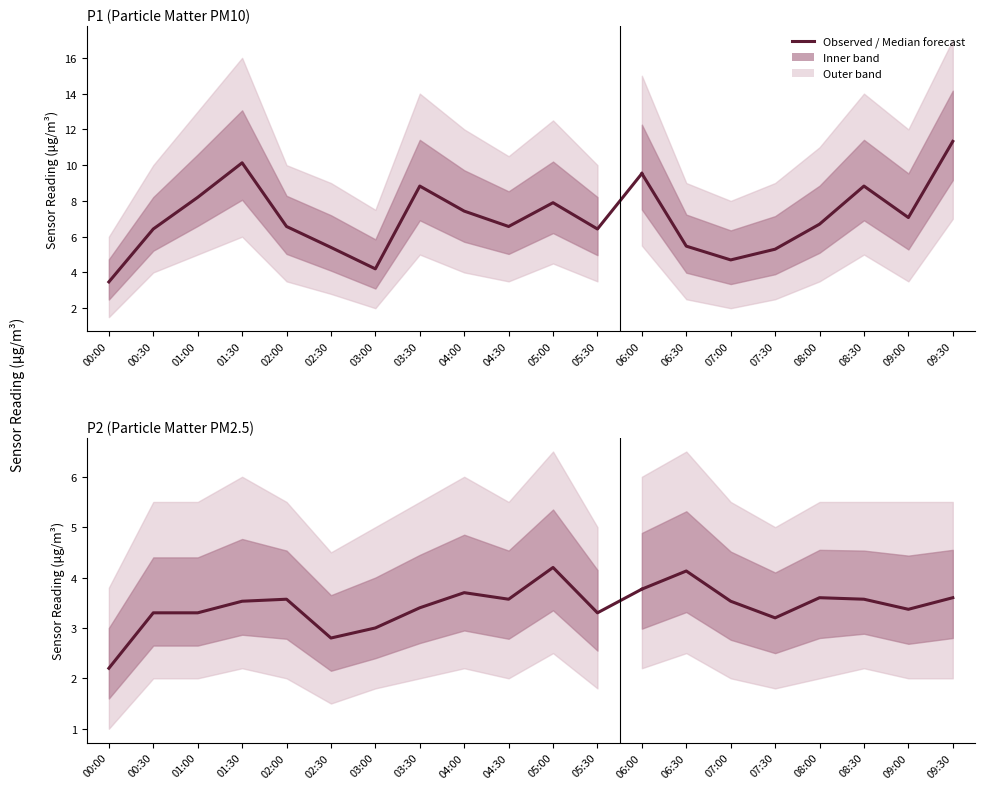

Where is the first local minimum for P1?

03:00